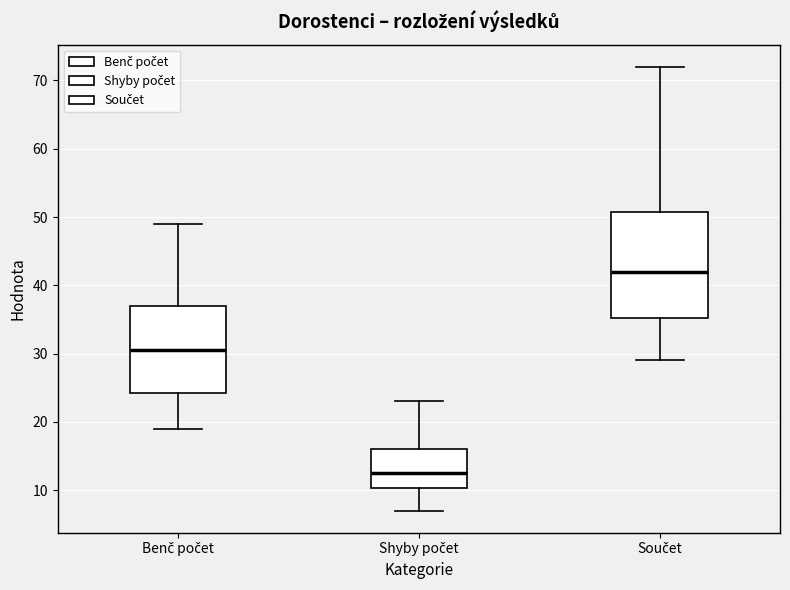

Reading left to right, transcribe this box plot: for each box, give where its median line is, the range the box spans, and where its two whiskers end, as read against the y-axis. The values are not printed on the chart, so give them approximately, as read against the axis.

Benč počet: median 31, box 24 to 37, whiskers 19 to 49
Shyby počet: median 13, box 10 to 16, whiskers 7 to 23
Součet: median 42, box 35 to 51, whiskers 29 to 72